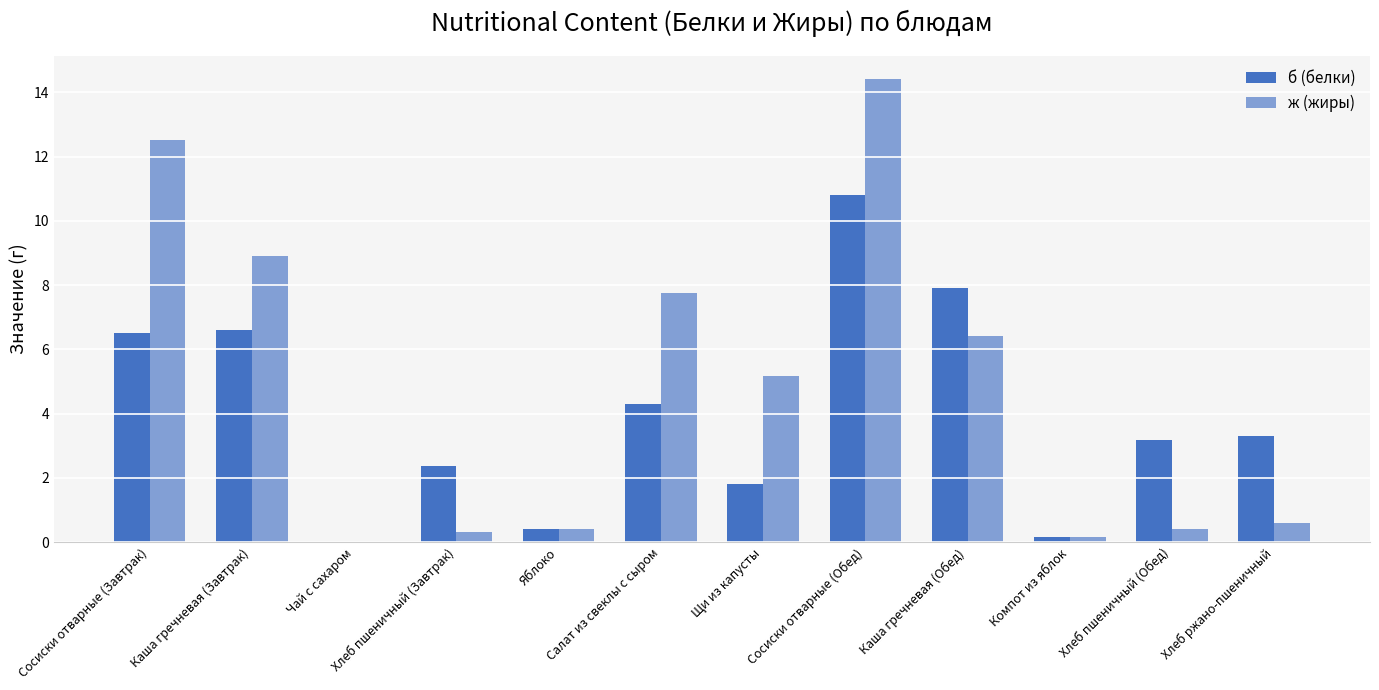

Which series has the largest total across all categories?

ж (жиры)